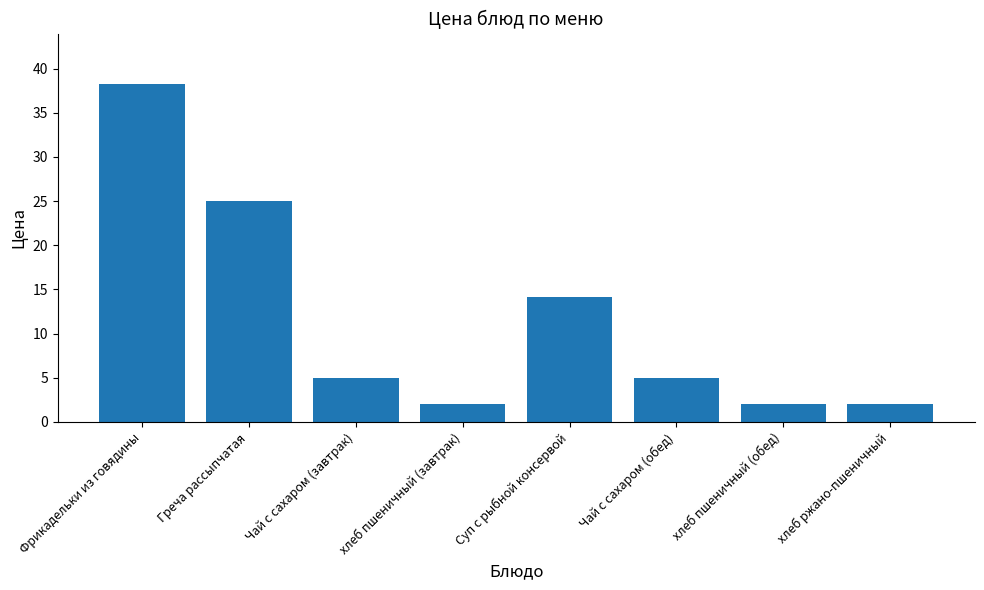

What is the label of the 8th bar from the right?

Фрикадельки из говядины